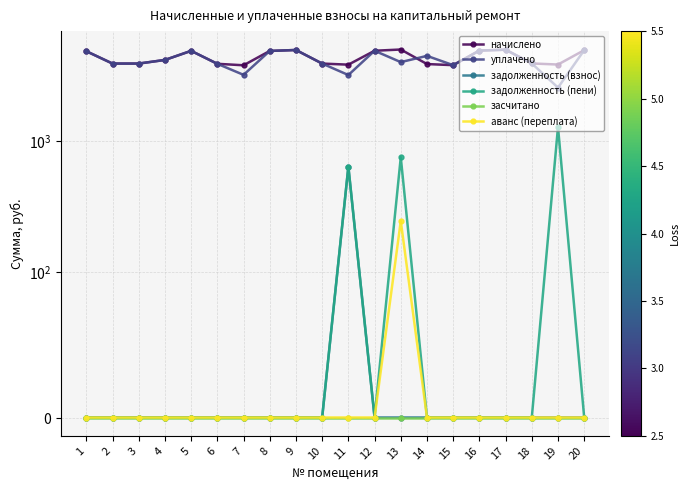

What are all the series names shown in the legend?

начислено, уплачено, задолженность (взнос), задолженность (пени), засчитано, аванс (переплата)